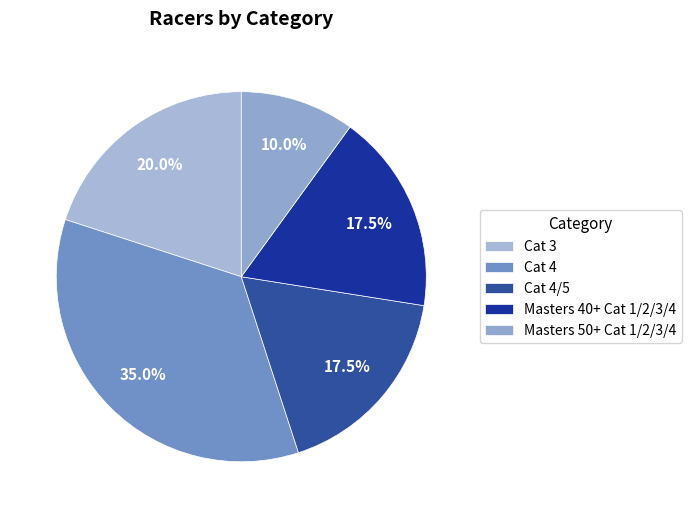

Which slice is the smallest?

Masters 50+ Cat 1/2/3/4